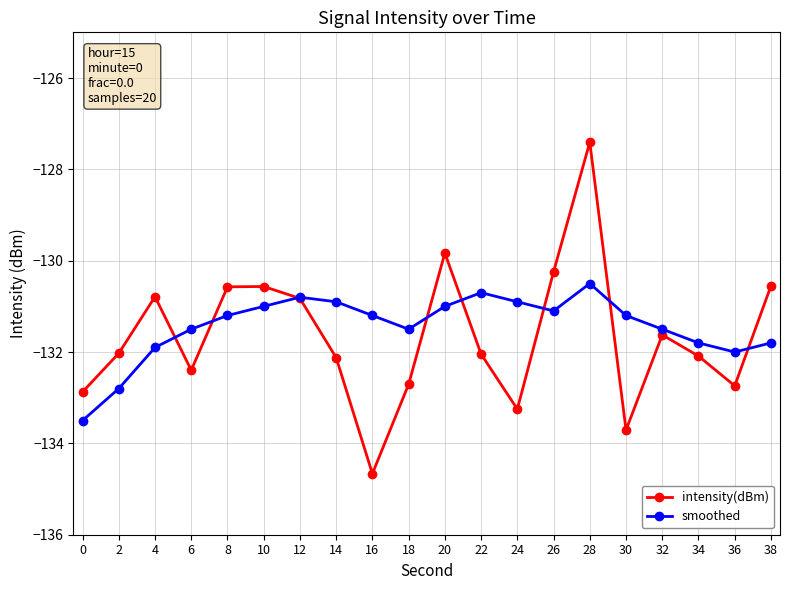

Which series changed the most between 0 and 2?

intensity(dBm)